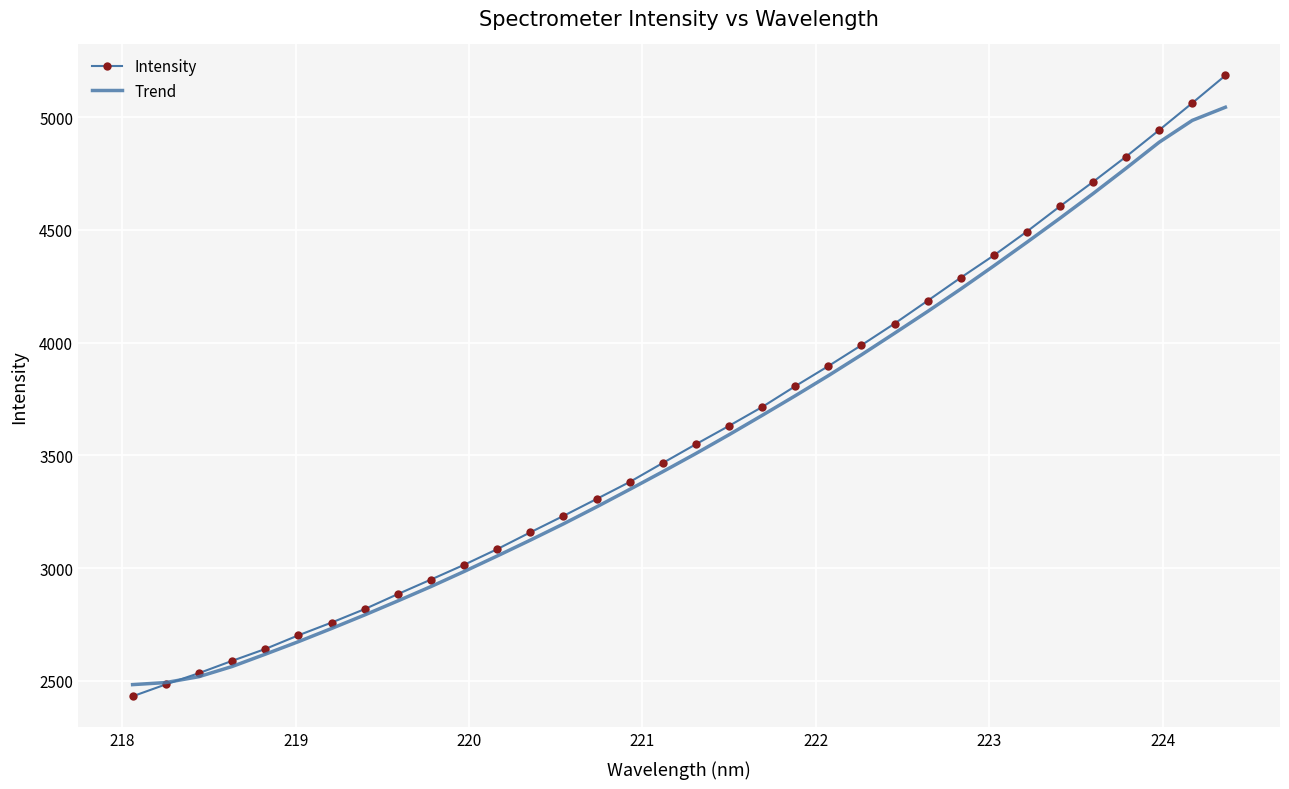

Rank the series by their maximum value, from lowest to highest.

Trend, Intensity